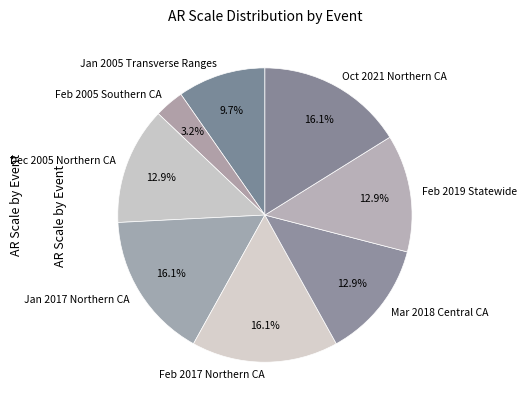

Which category has the smallest portion of the pie?

Feb 2005 Southern CA